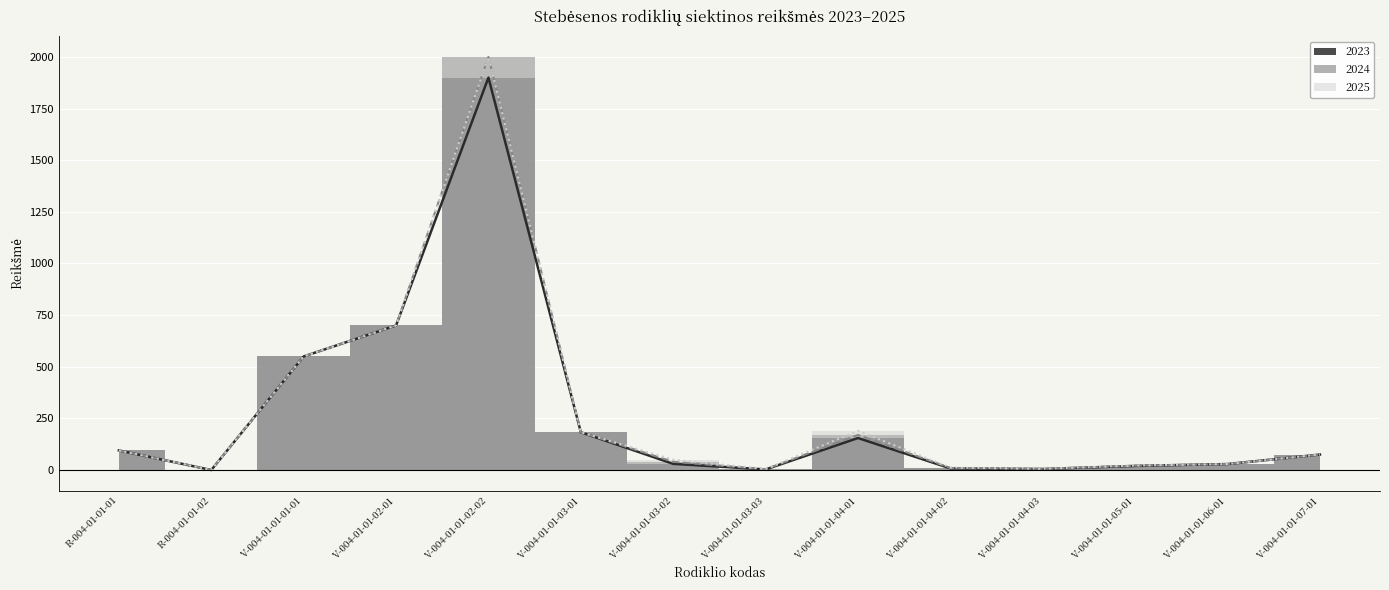

At how many categories does at least one series exceed 644?

2